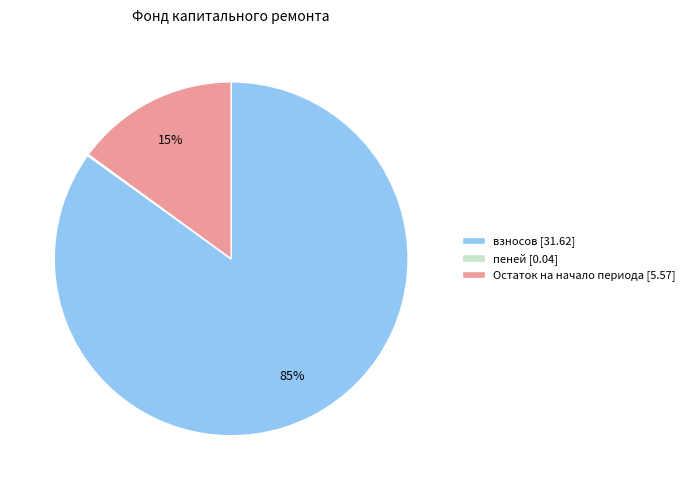

Does any single category account for the majority?

Yes